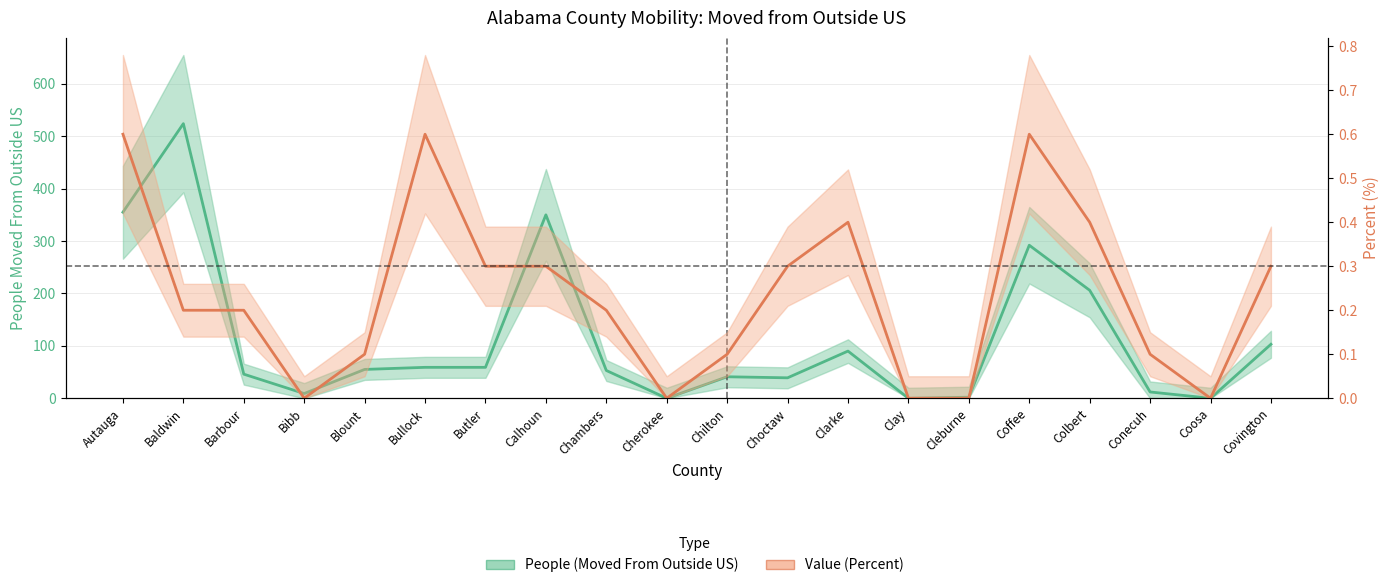

Rank the series at Baldwin from highest to lowest value.

People (Moved From Outside US), Value (Percent)